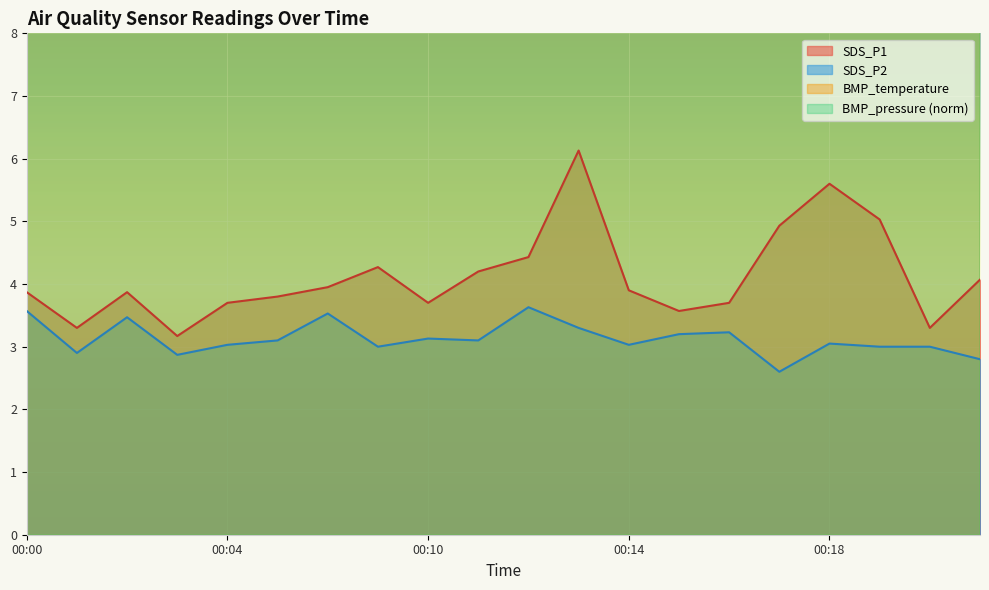

The value of BMP_pressure_norm at 00:17 is 29.4. True or false?

False